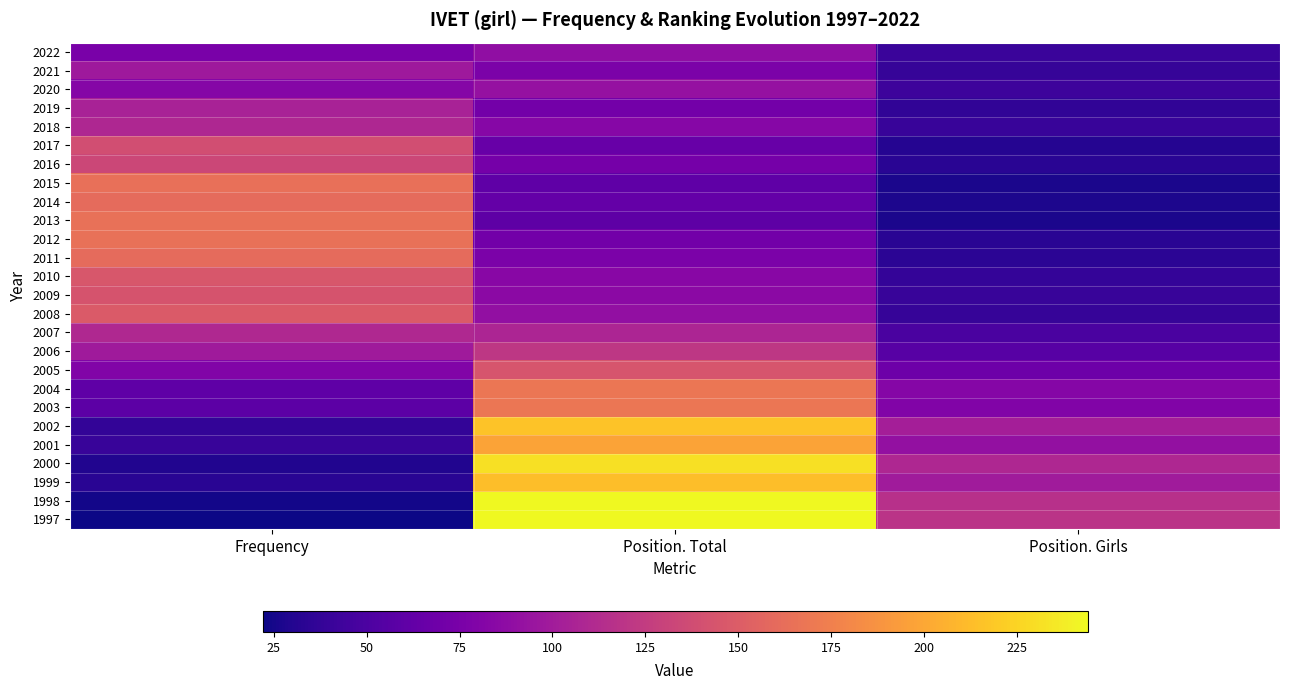

What is the total value across all series at Frequency?

2586